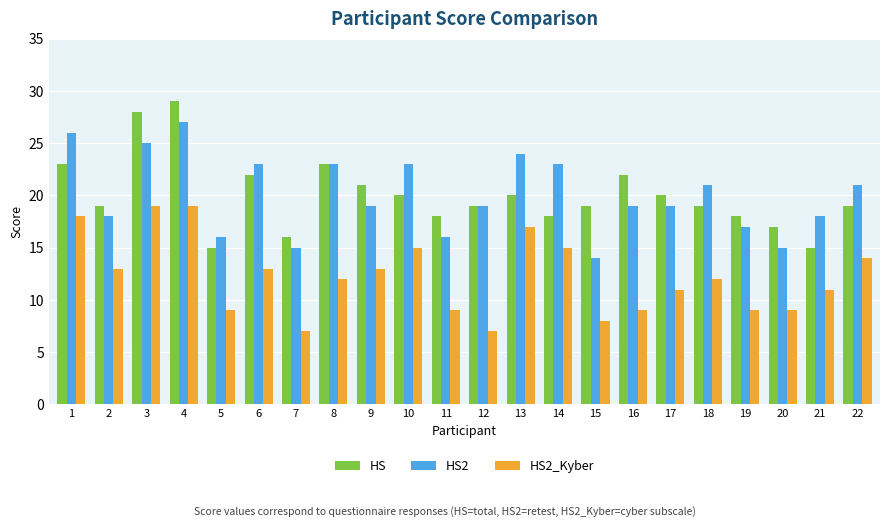

How many bars are there in total?

66